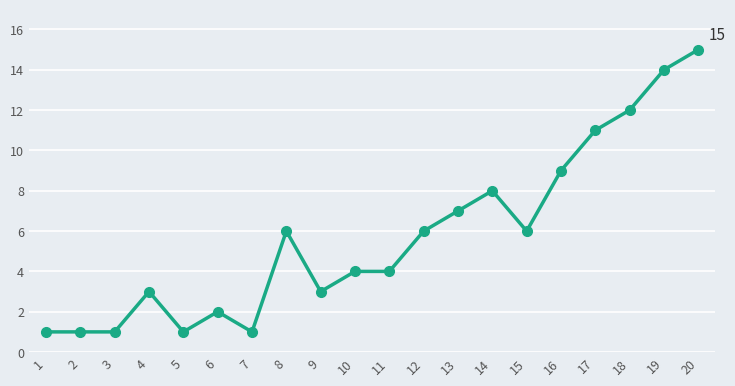

Does the chart display data point markers on the line(s)?

Yes